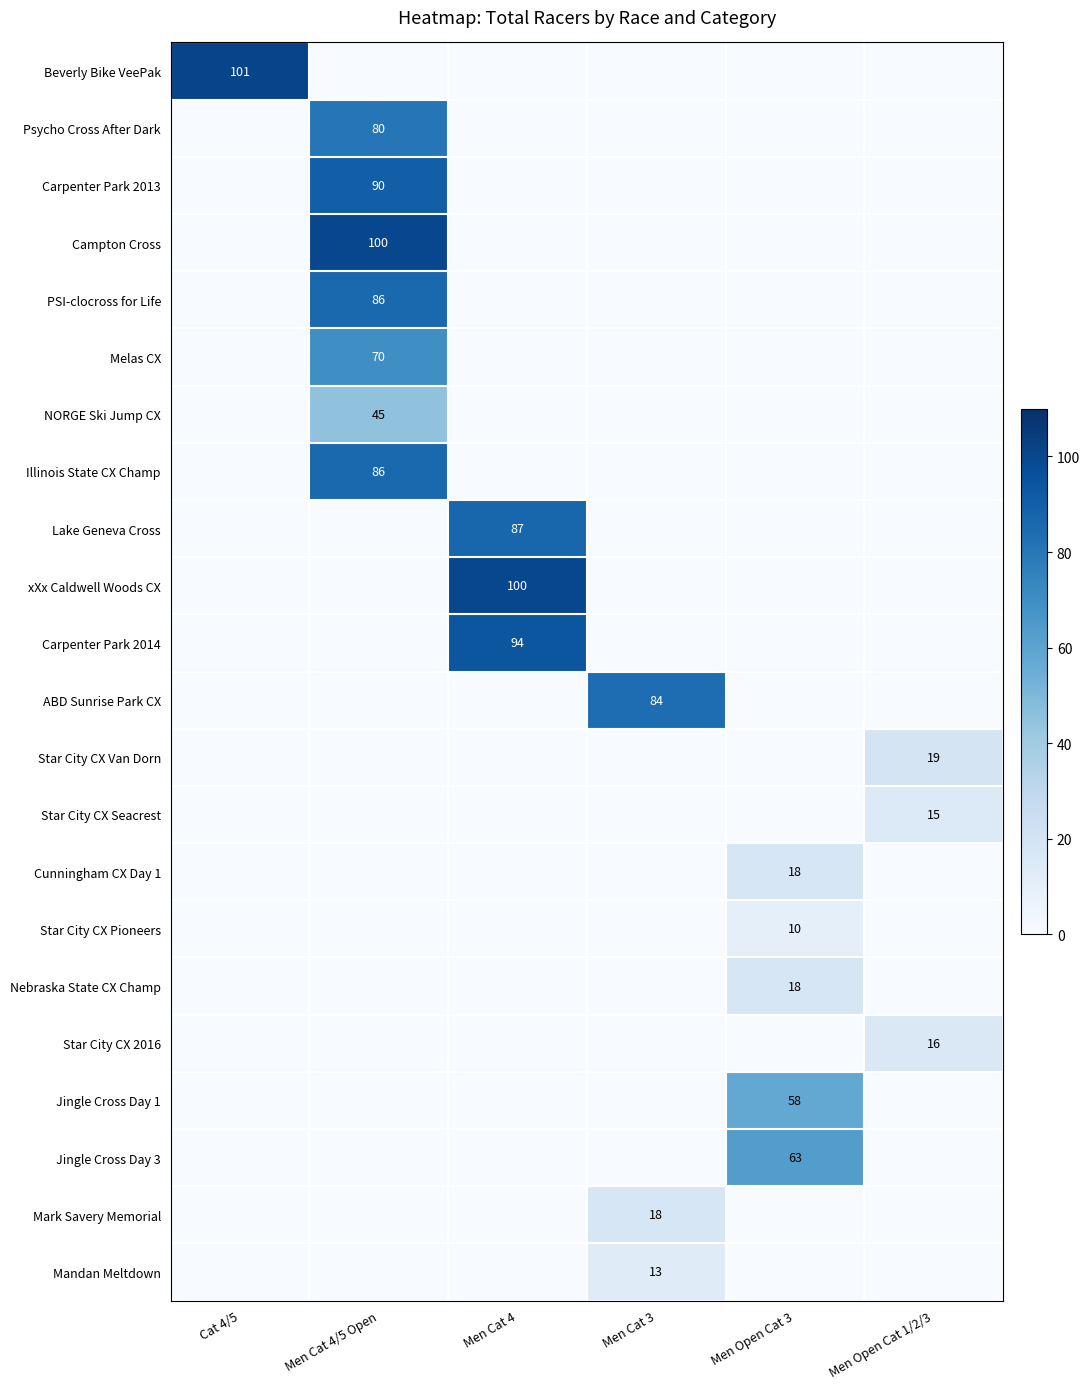

What is the total value across all series at Men Cat 4/5 Open?

557